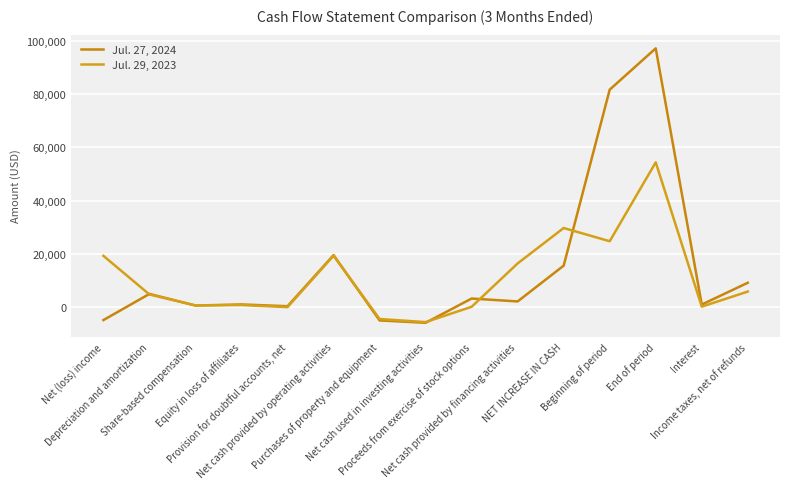

What is the greatest value displayed?

97188